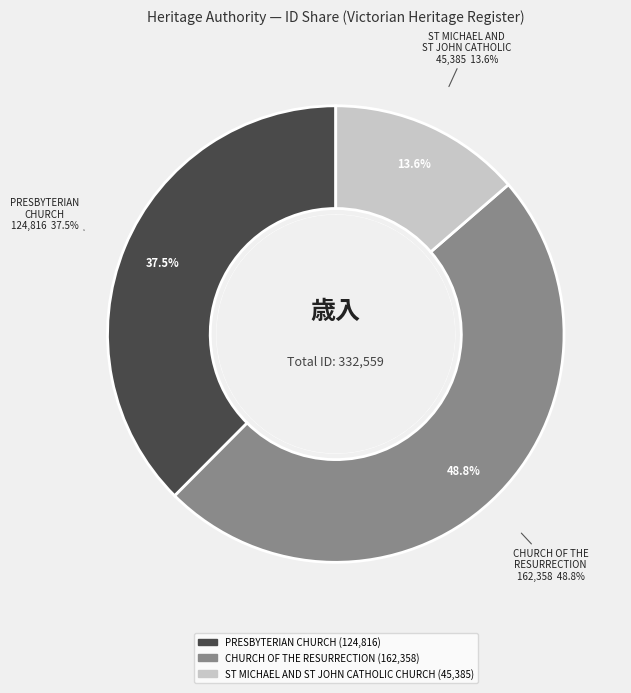

Which category has the biggest portion of the pie?

CHURCH OF THE RESURRECTION